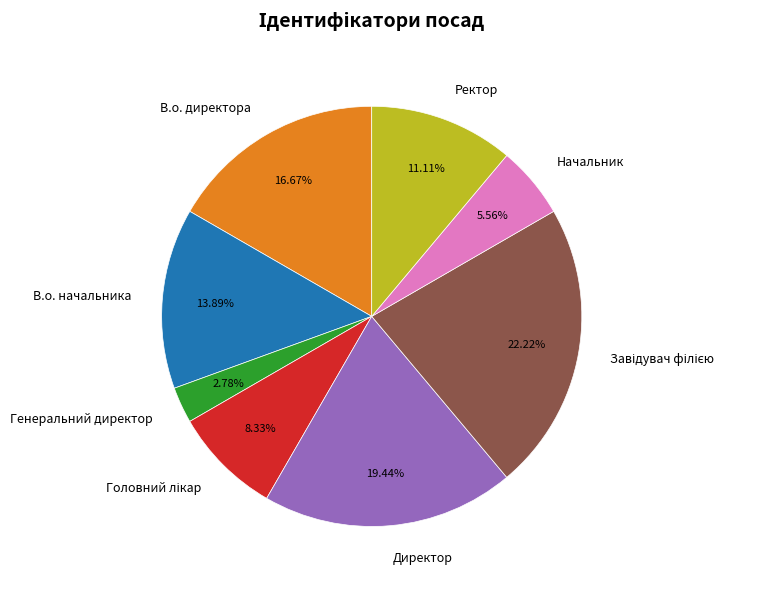

What is the smallest slice in the pie chart?

Генеральний директор